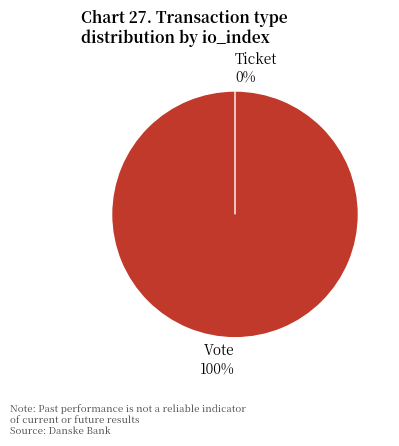

How many segments does this pie chart have?

2